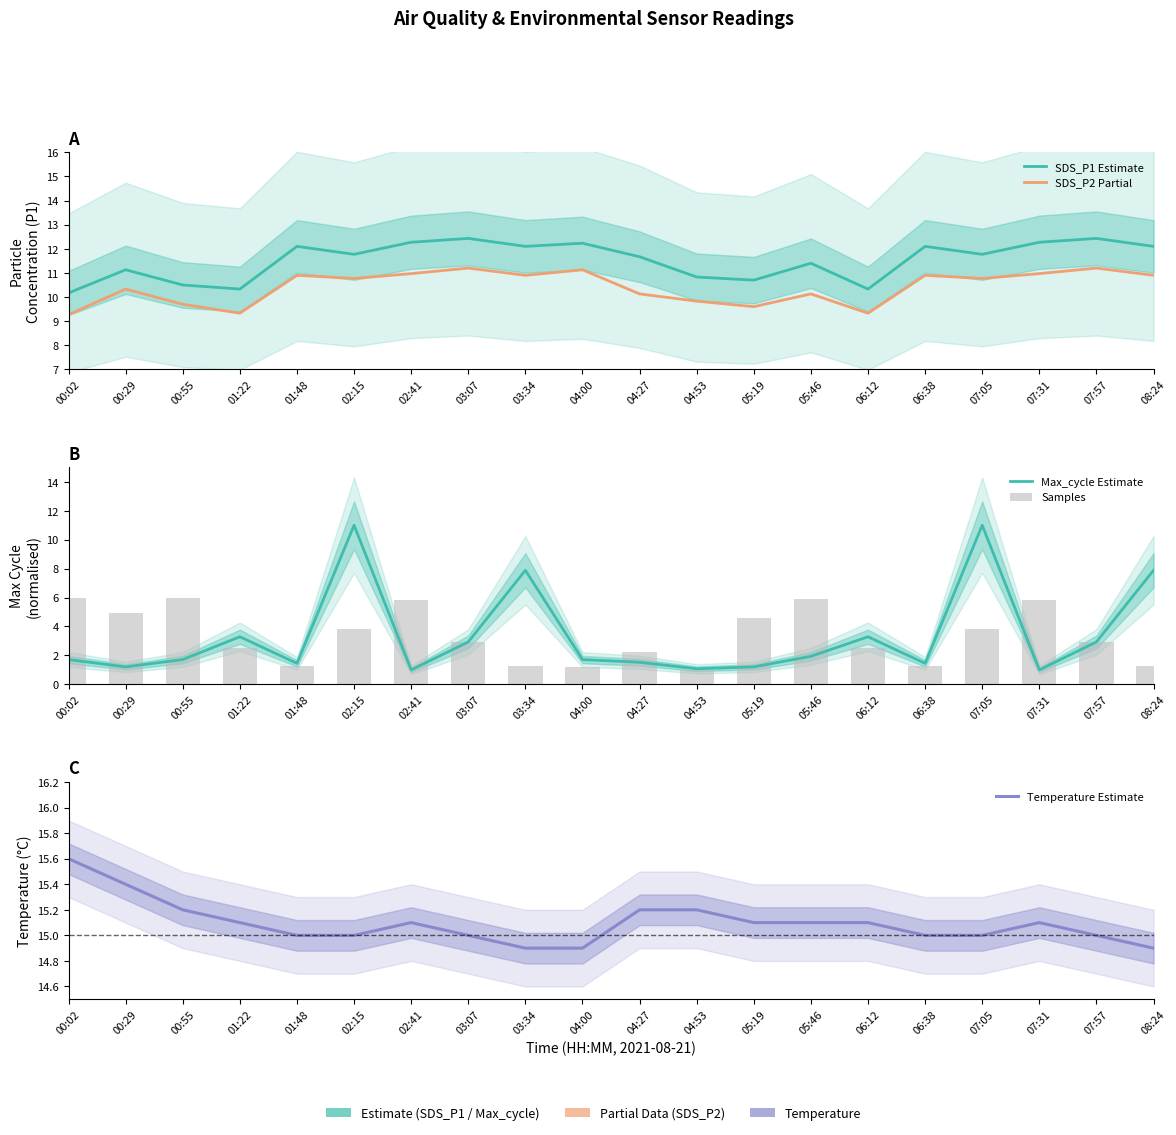

How many data points in SDS_P2 Partial are above 10?

14